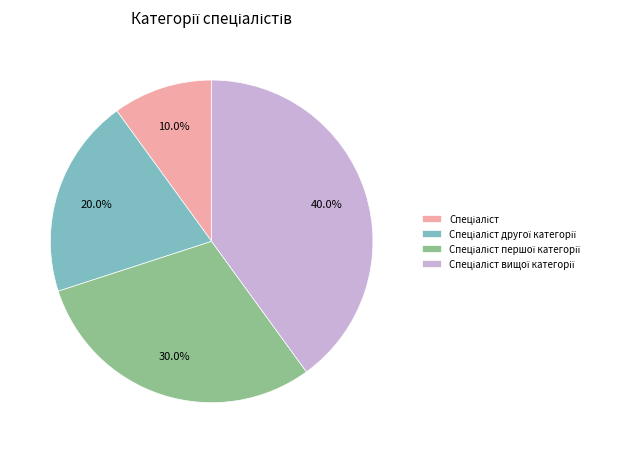

Is there any slice that represents more than half of the pie?

No